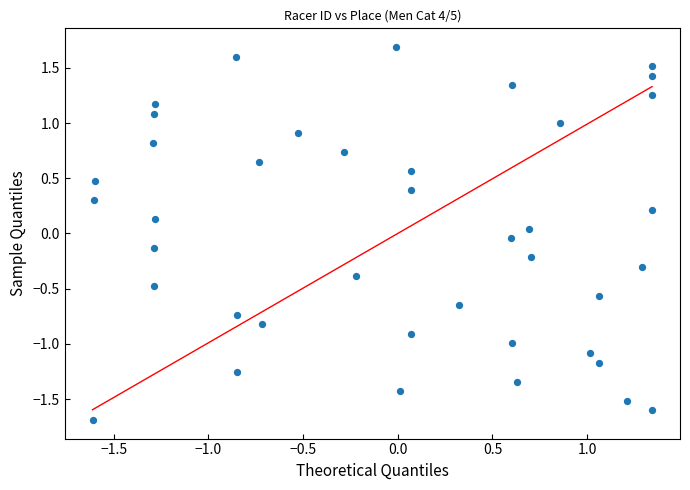

What is the range of Y values (max minus min)?

3.4